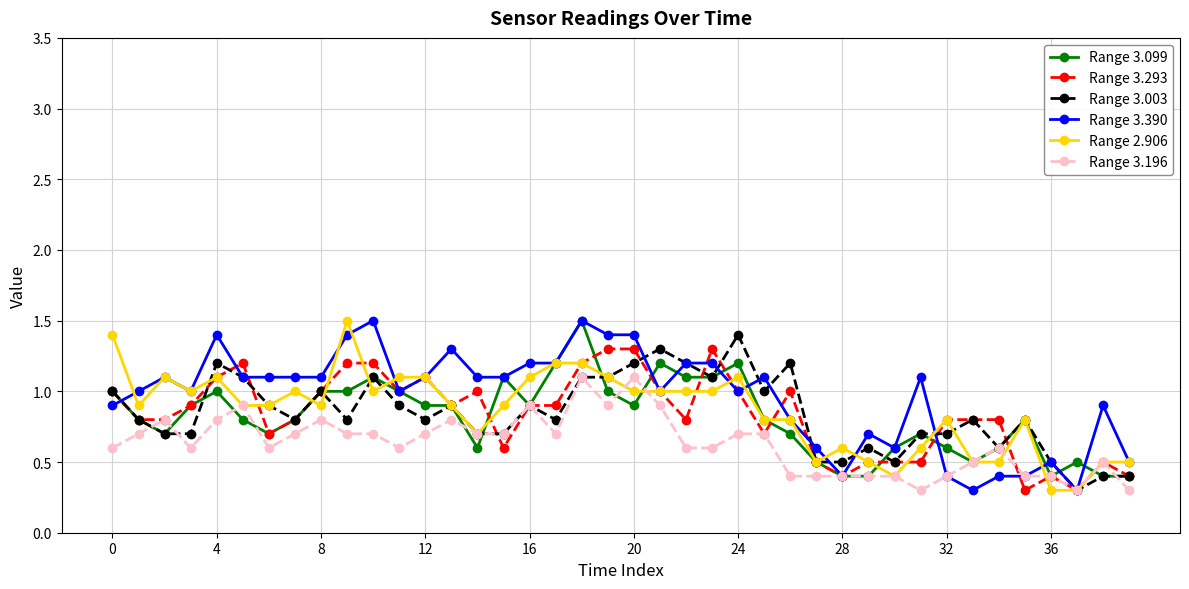

True or false: Range 3.003 has more than 1 interior local peaks.

True